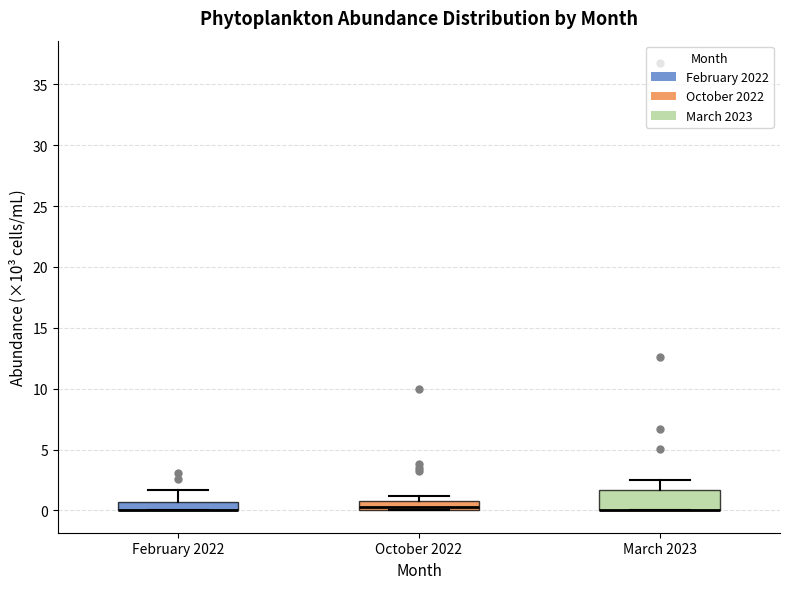

Where does the upper whisker of the box for March 2023 end on the y-axis? The values are not printed on the chart, so give them approximately, as read against the axis.

2.5